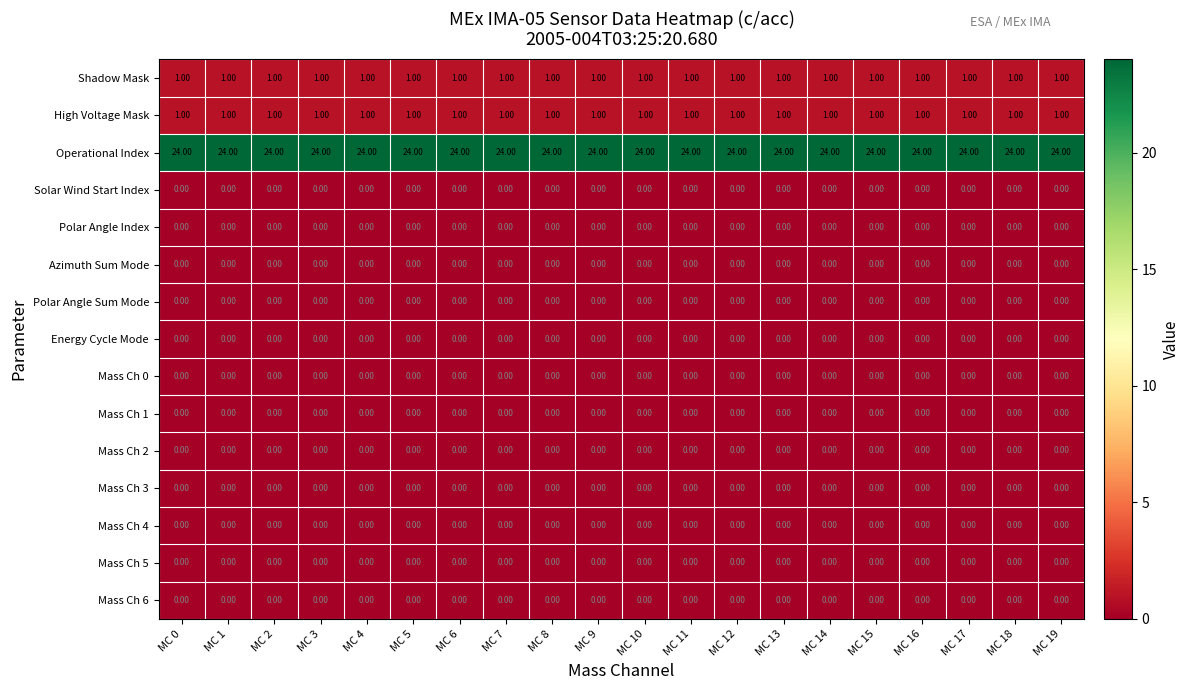

At how many categories does at least one series exceed 1?

20